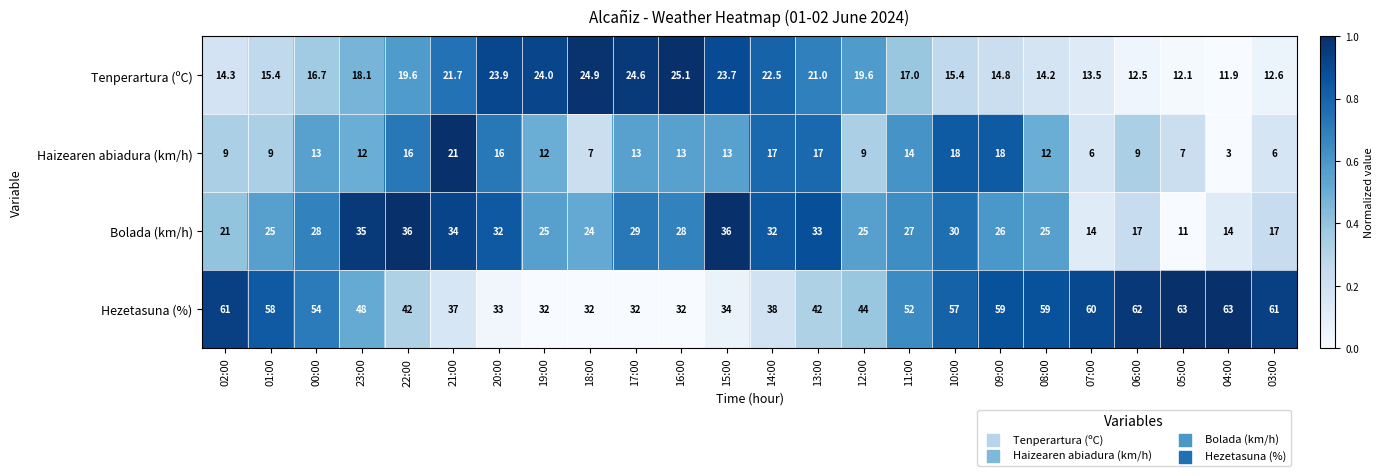

What is the highest value of the Tenperartura (ºC) series?

25.1